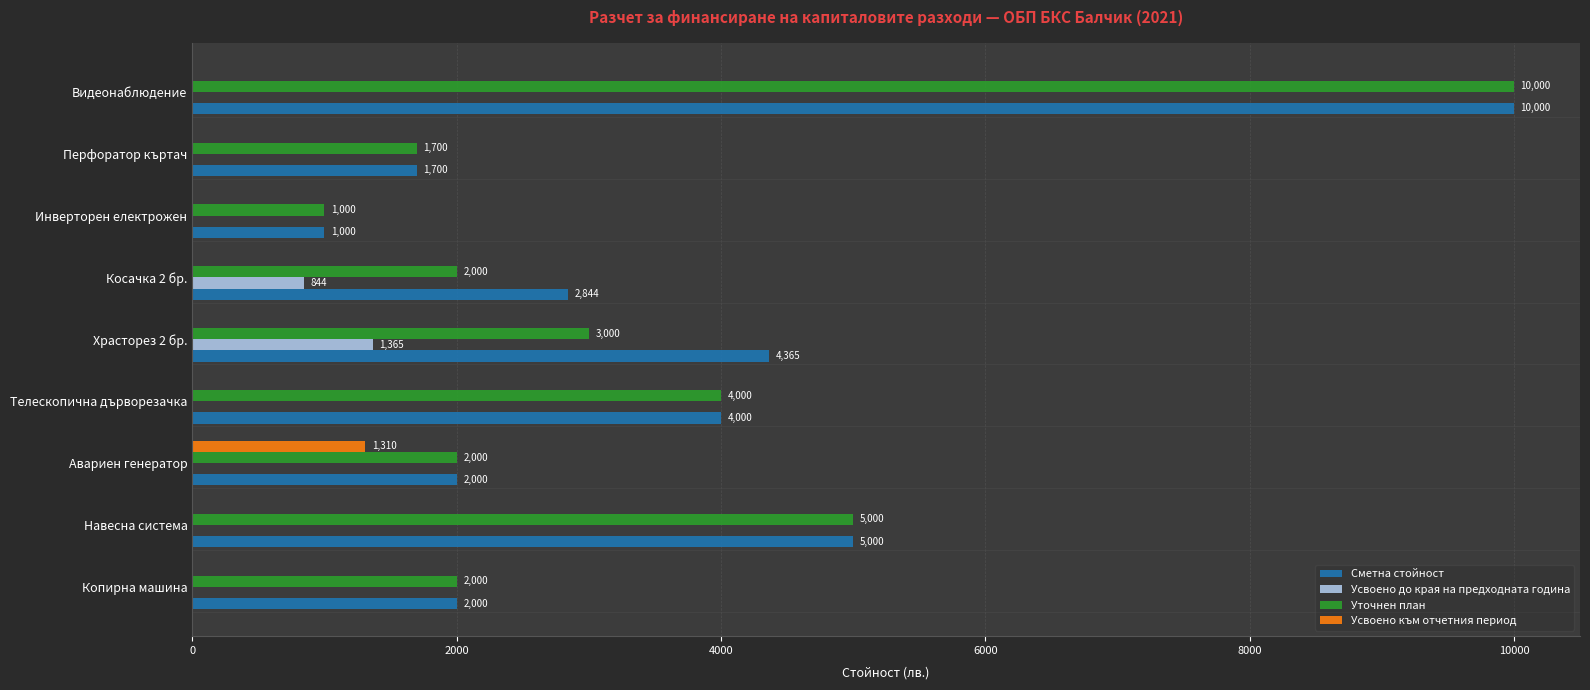

At which category is the sum across all series the highest?

Видеонаблюдение